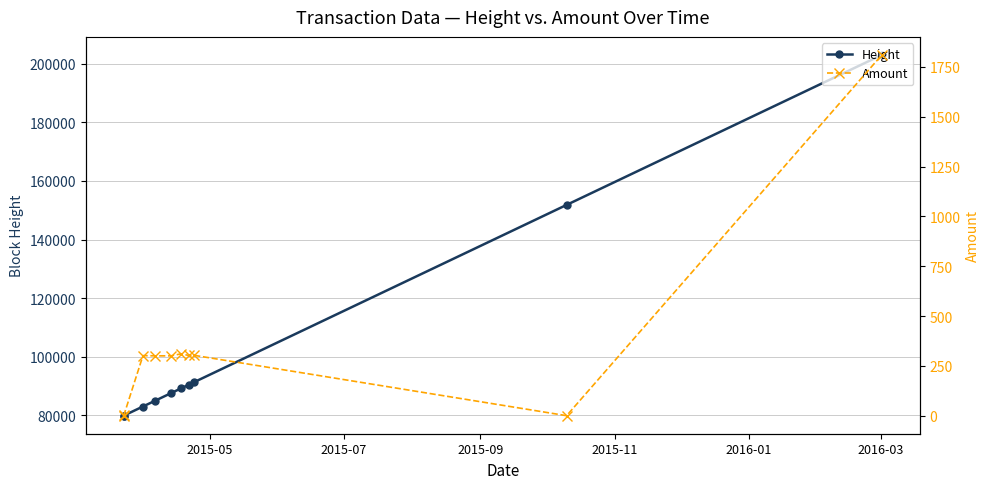

Does the chart display data point markers on the line(s)?

Yes